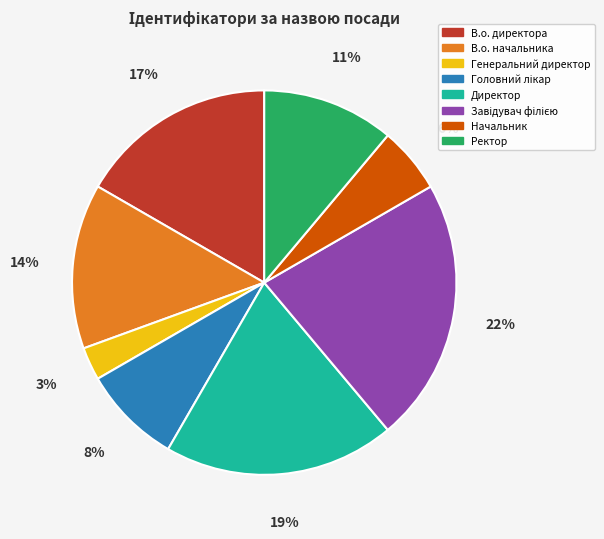

What percentage is the В.о. начальника slice, to the nearest percent?

14%